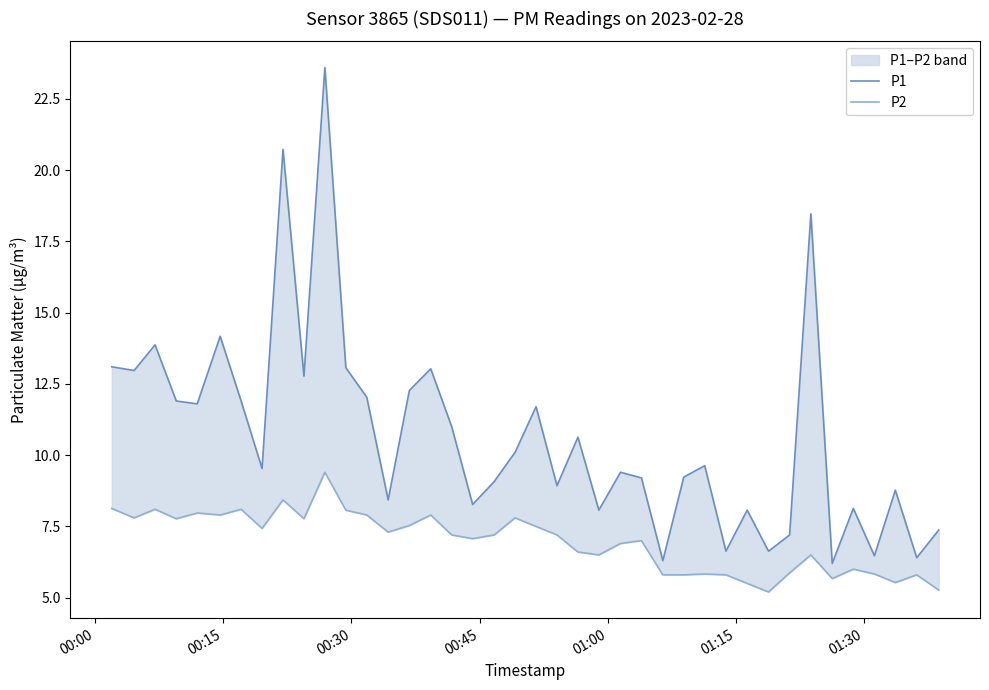

How many values in the P2 series are below 7?

17